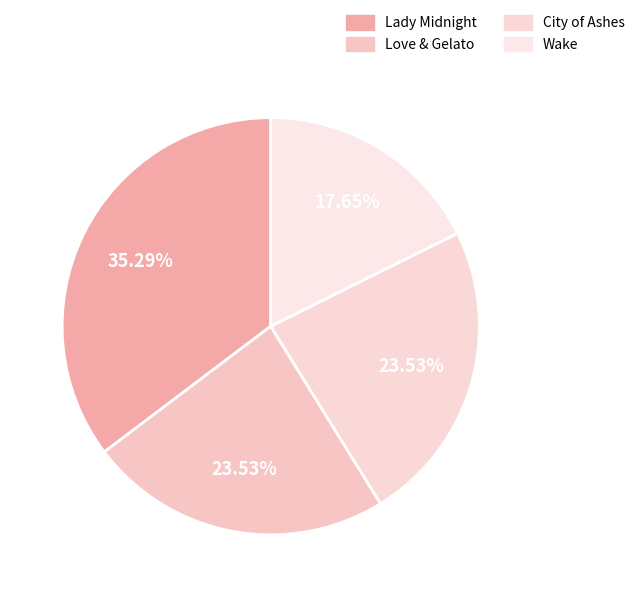

True or false: City of Ashes accounts for 13% of the total.

False